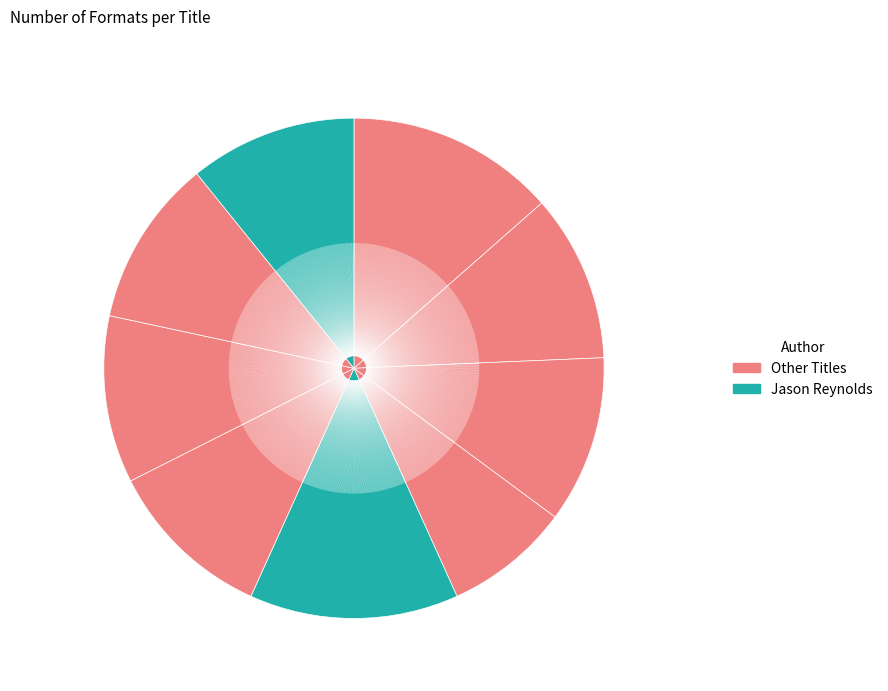

Count the number of slices in the pie.

9